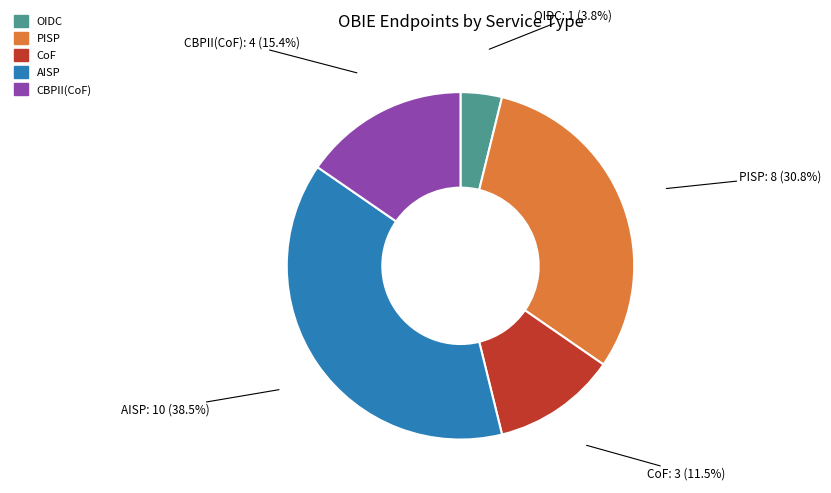

To the nearest percent, what portion does CBPII(CoF) represent?

15%